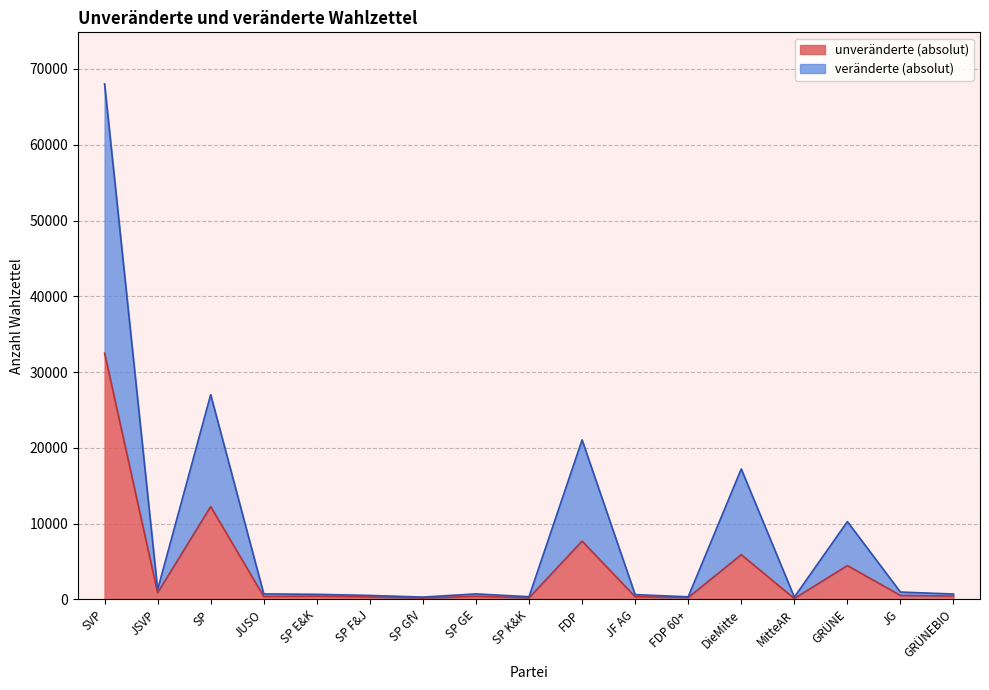

What is the maximum value shown in the chart?

68035